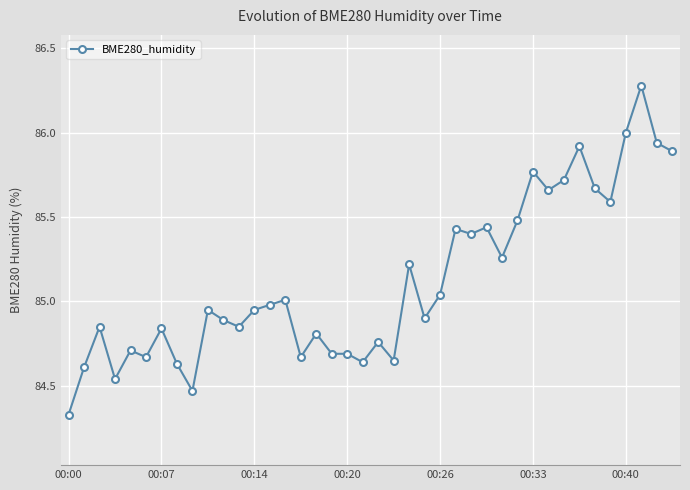

What is the average value?

85.1